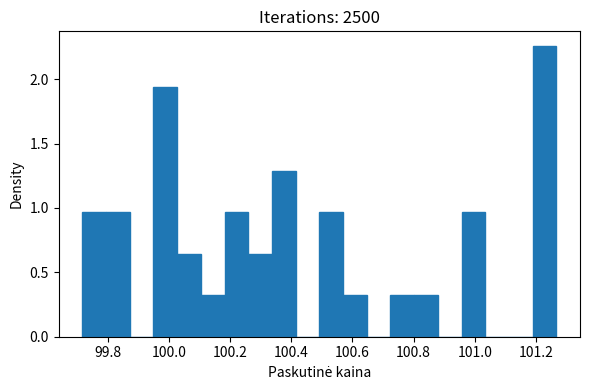

Around what value on the x-axis is the tallest bar? Give the approximate position of its centre, as read against the axis.

101.22